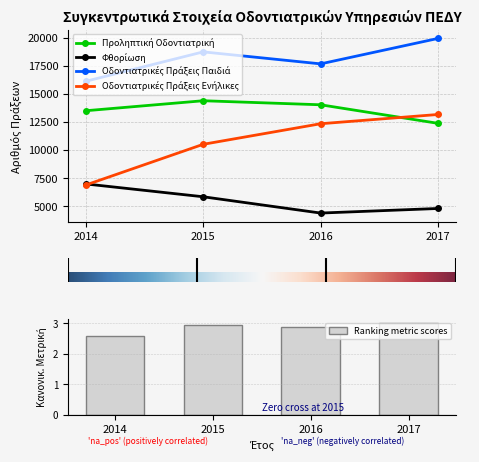

The value of Οδοντιατρικές Πράξεις Παιδιά at 2014 is 16106. True or false?

True